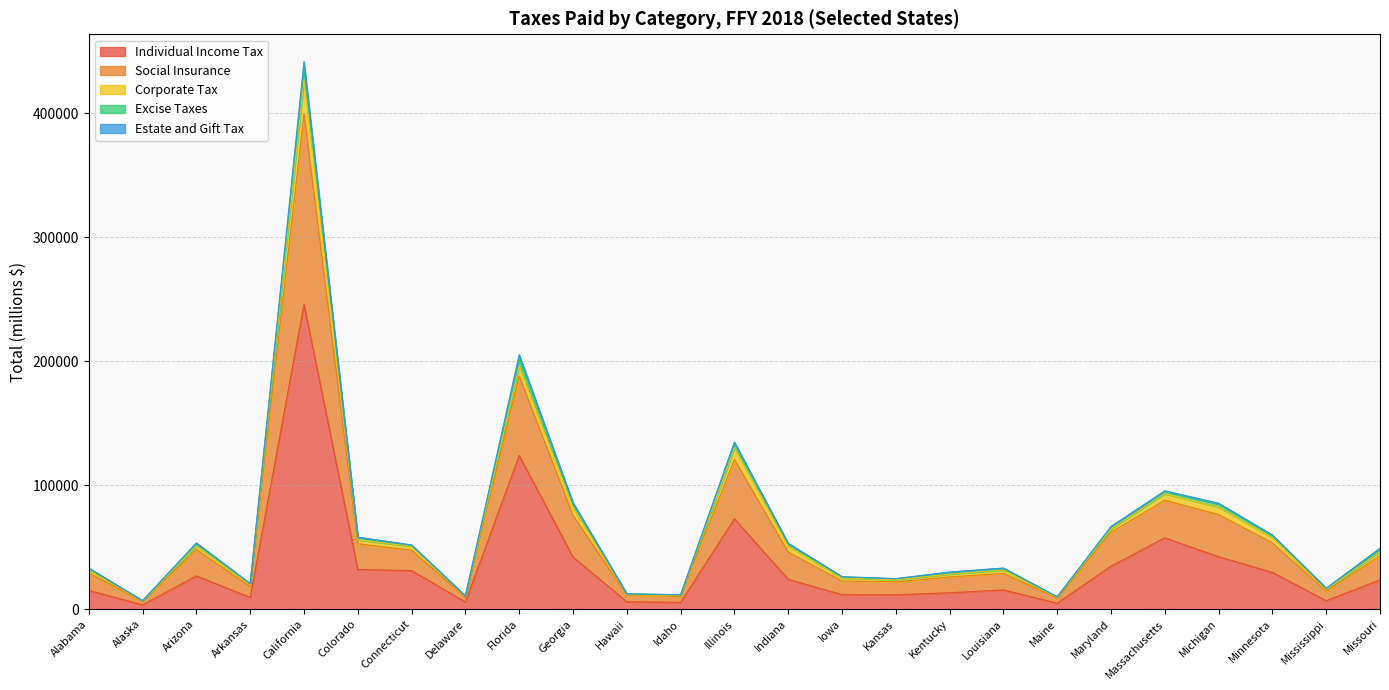

At which label does Individual Income Tax first exceed 23652?

Arizona